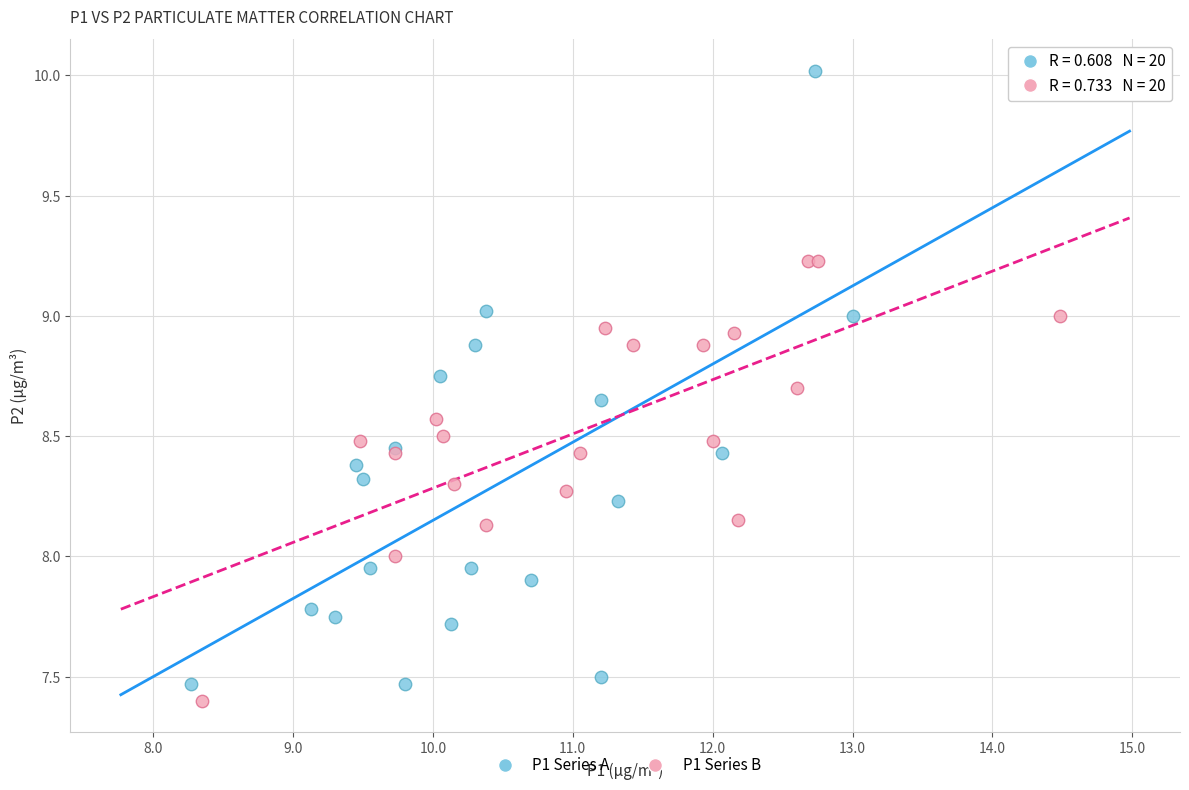

Which series has the widest spread of Y values?

P1 Series A